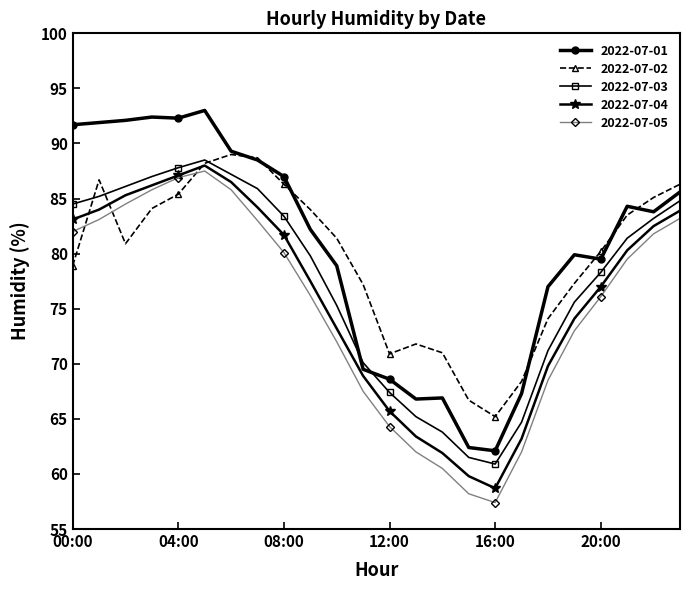

What are all the series names shown in the legend?

2022-07-01, 2022-07-02, 2022-07-03, 2022-07-04, 2022-07-05